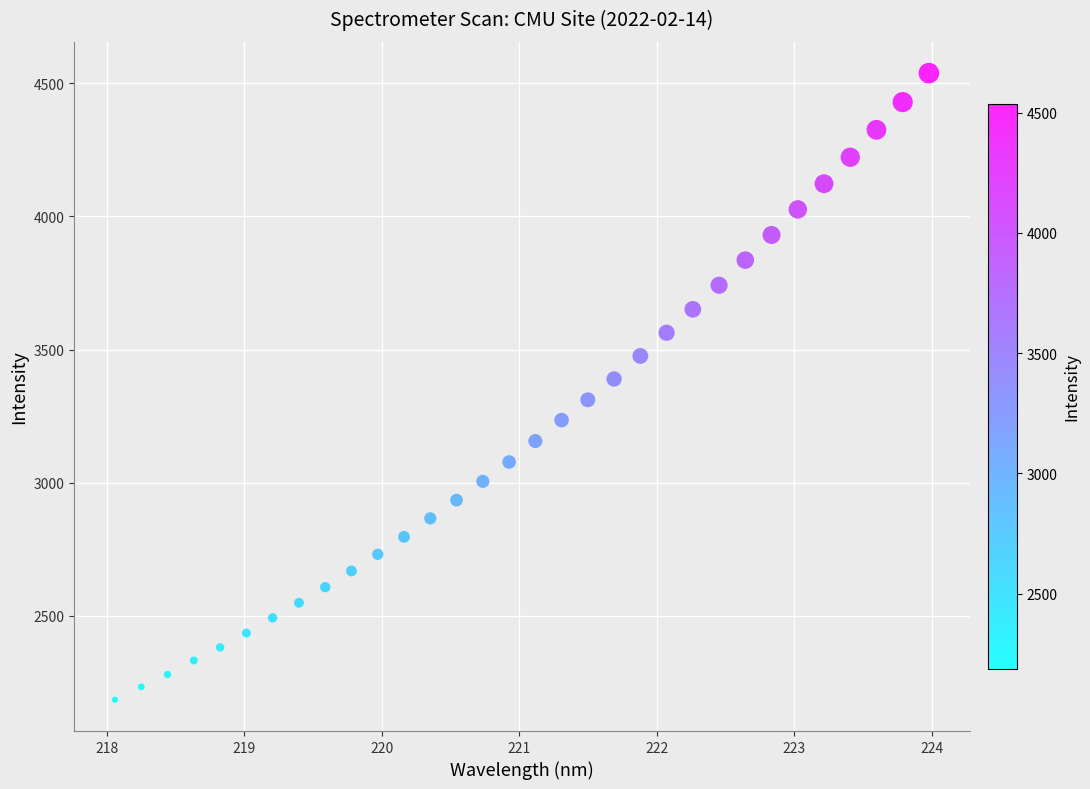

What is the range of X values (max minus min)?

5.9